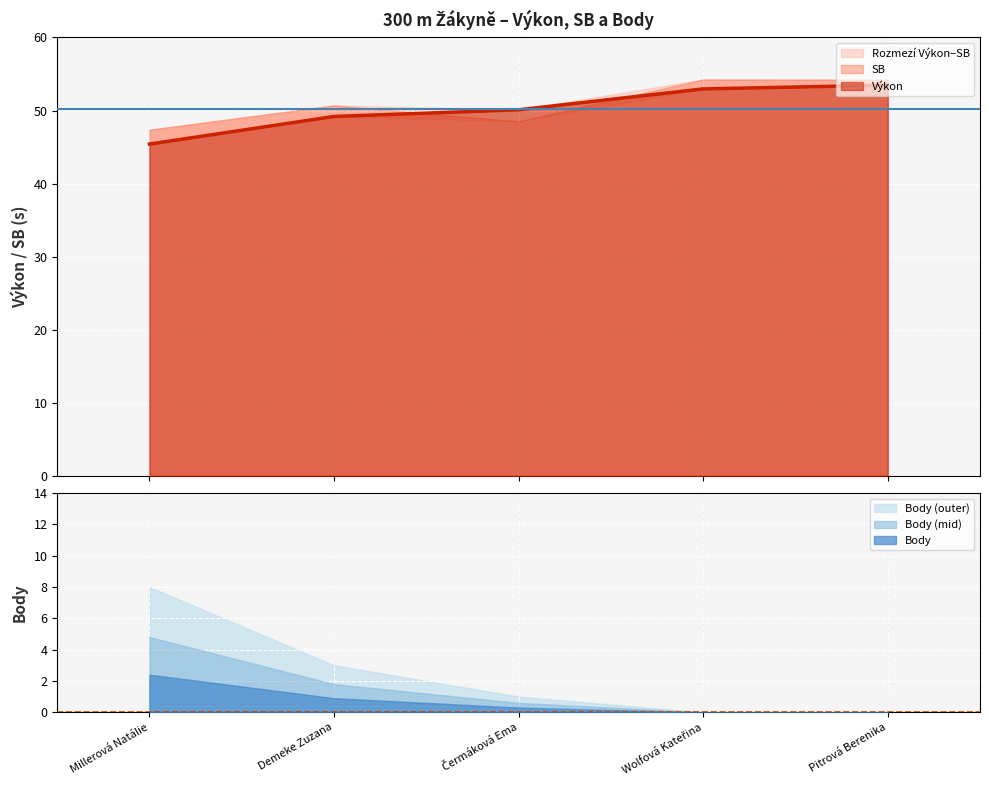

What position from the left is Millerová Natálie?

1